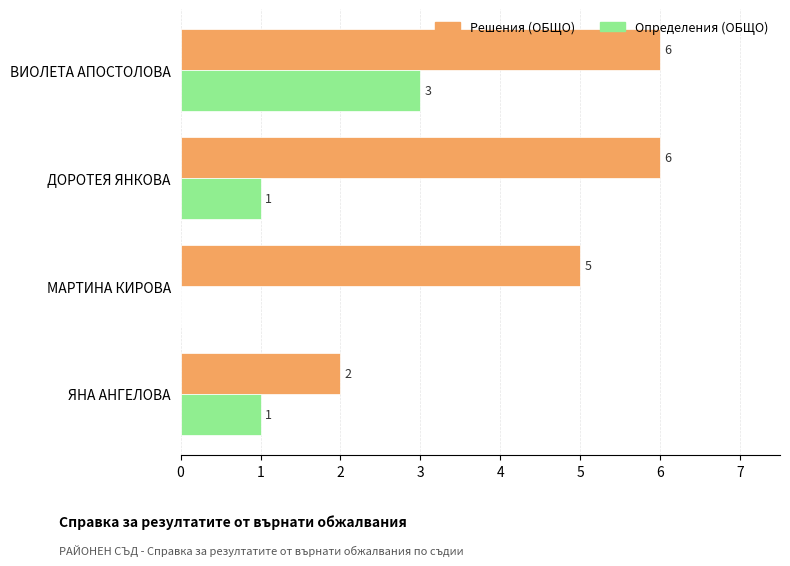

True or false: Определения (ОБЩО) has a value of 1 at ВИОЛЕТА АПОСТОЛОВА.

False